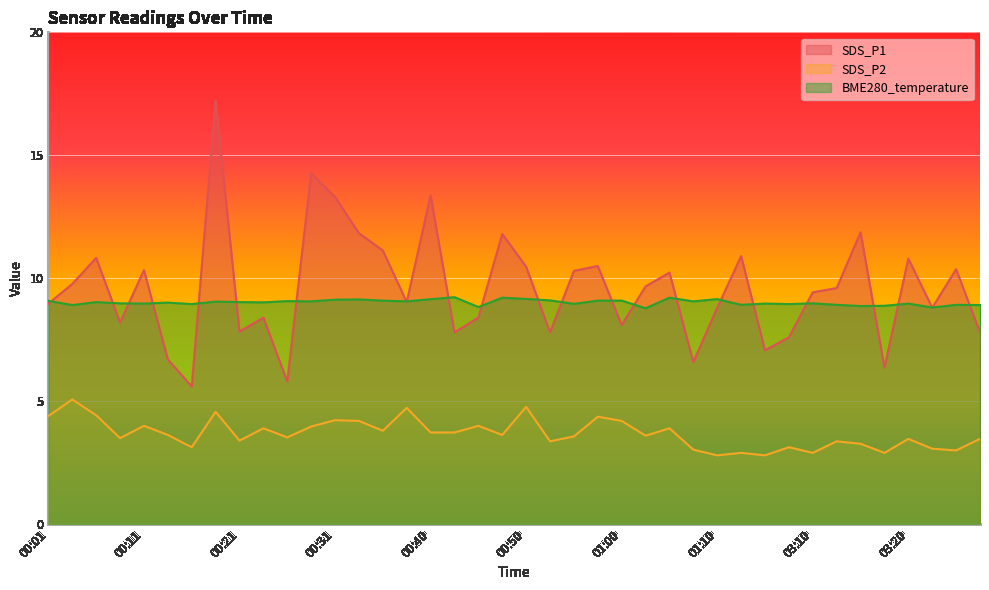

What is the sum of the SDS_P1 values at 00:35 and 00:43?

18.9